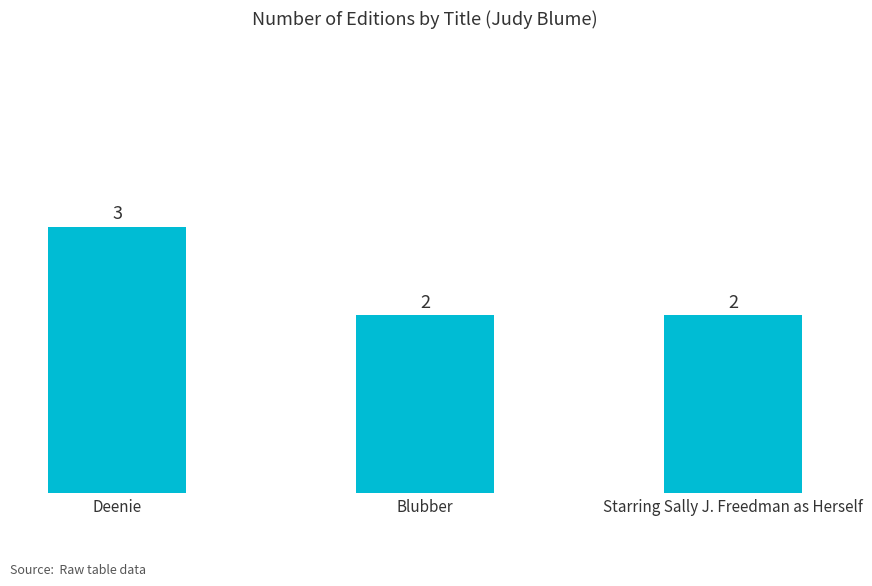

Does the chart contain stacked bars?

No